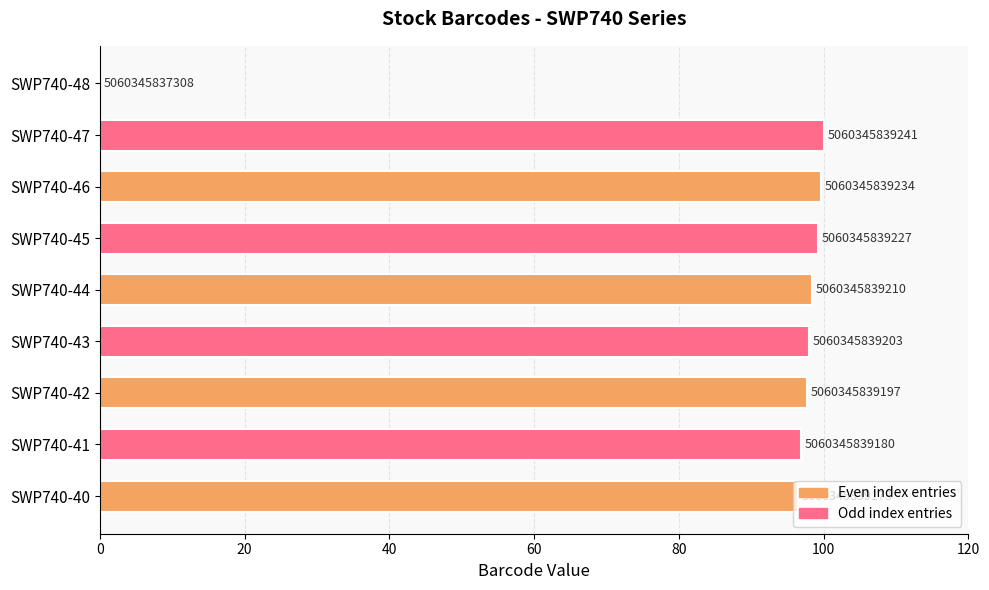

Are the bars horizontal?

Yes